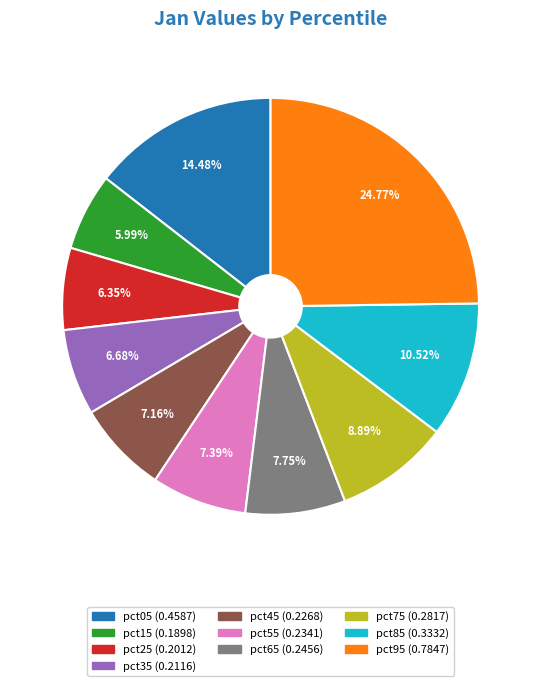

To the nearest percent, what is the combined percentage of pct75 and pct45?

16%